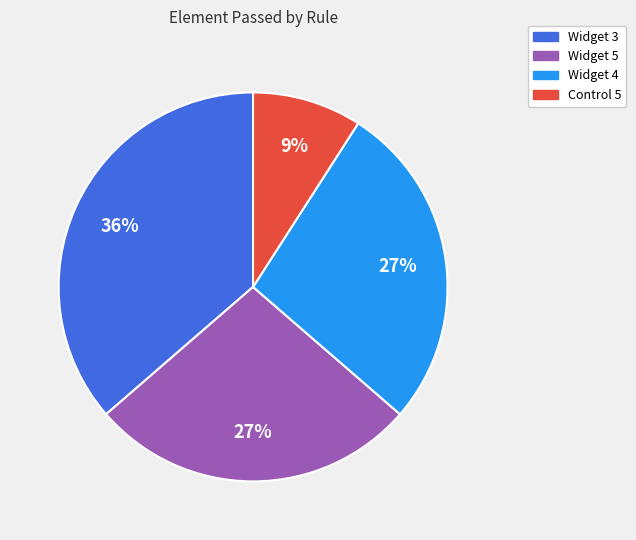

Count the number of slices in the pie.

4